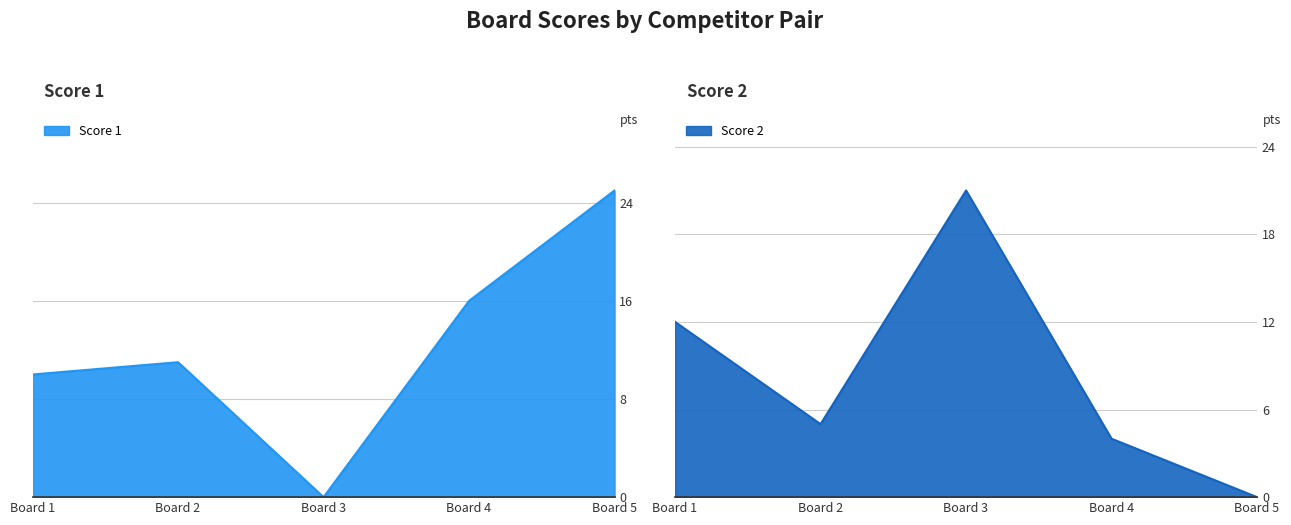

At which category does Score 2 reach its first local peak?

Board 3